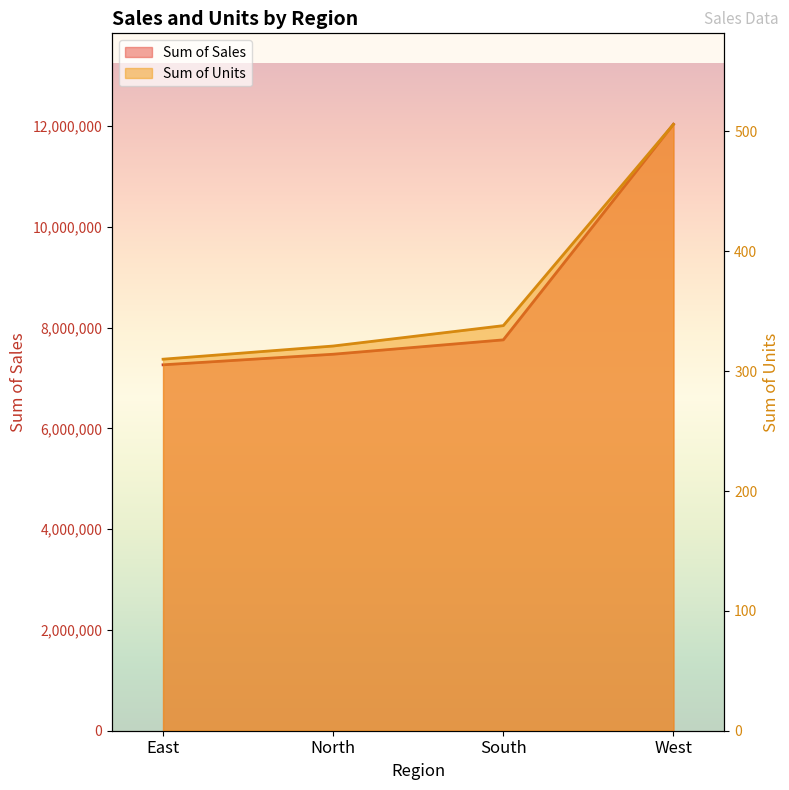

How many values in the Sum of Units series are below 338?

2